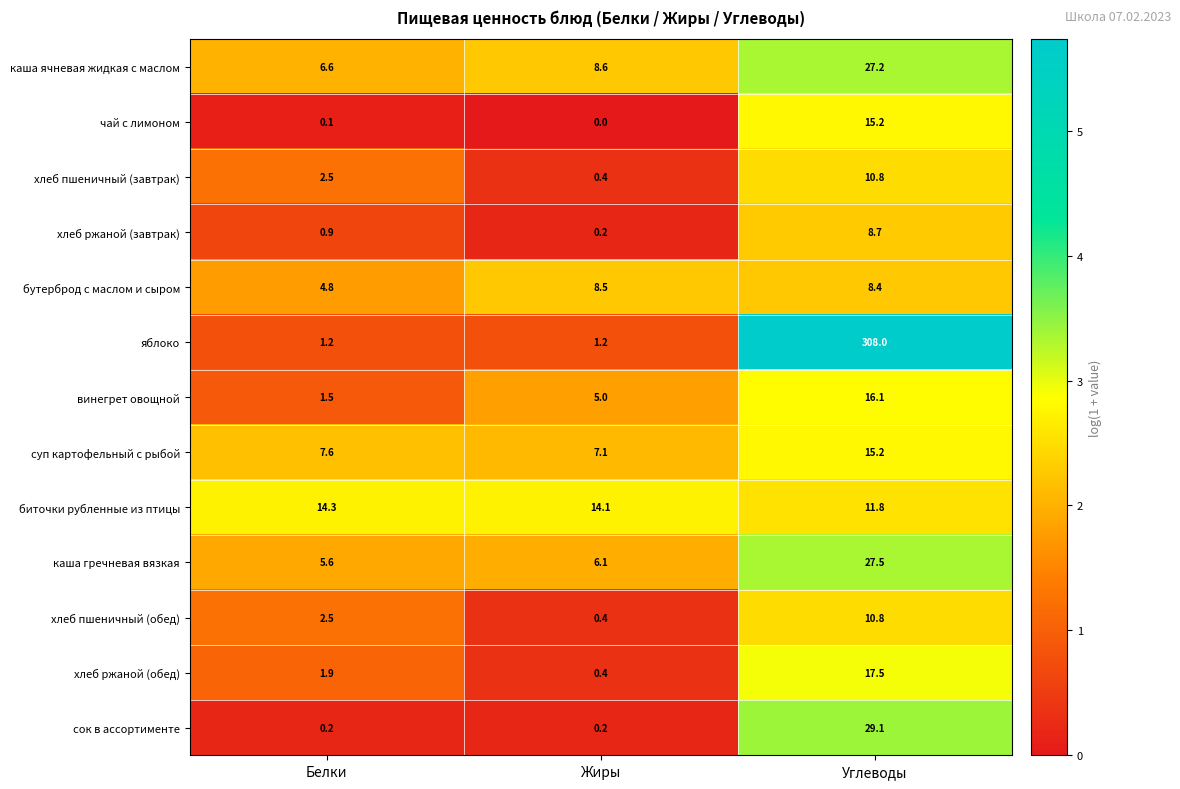

List the labels in order of хлеб пшеничный (завтрак) value, largest first.

Углеводы, Белки, Жиры